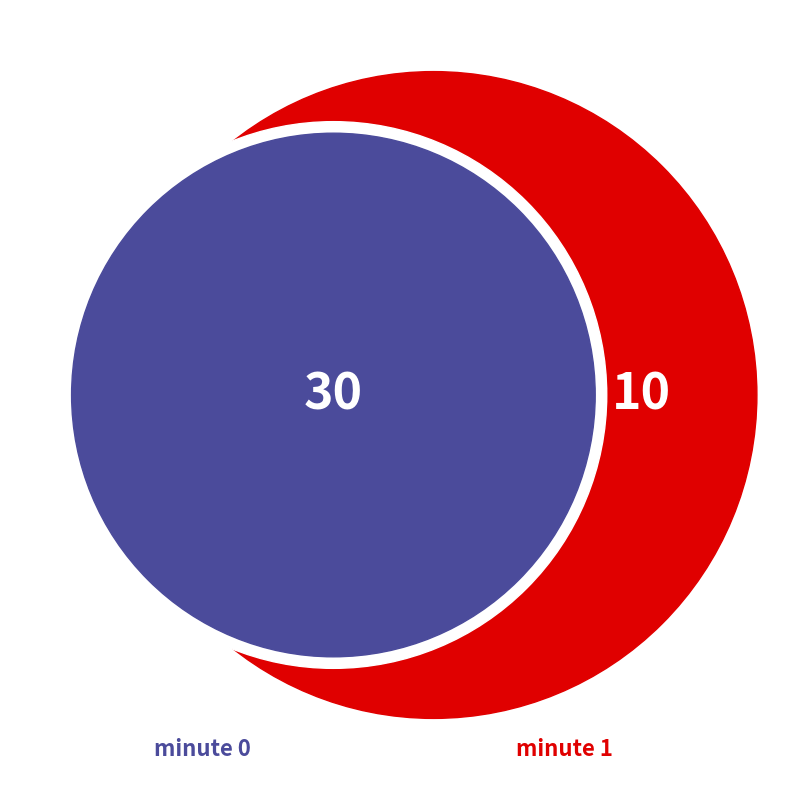

To the nearest percent, what is the difference between the largest and smallest slice percentages?

50%